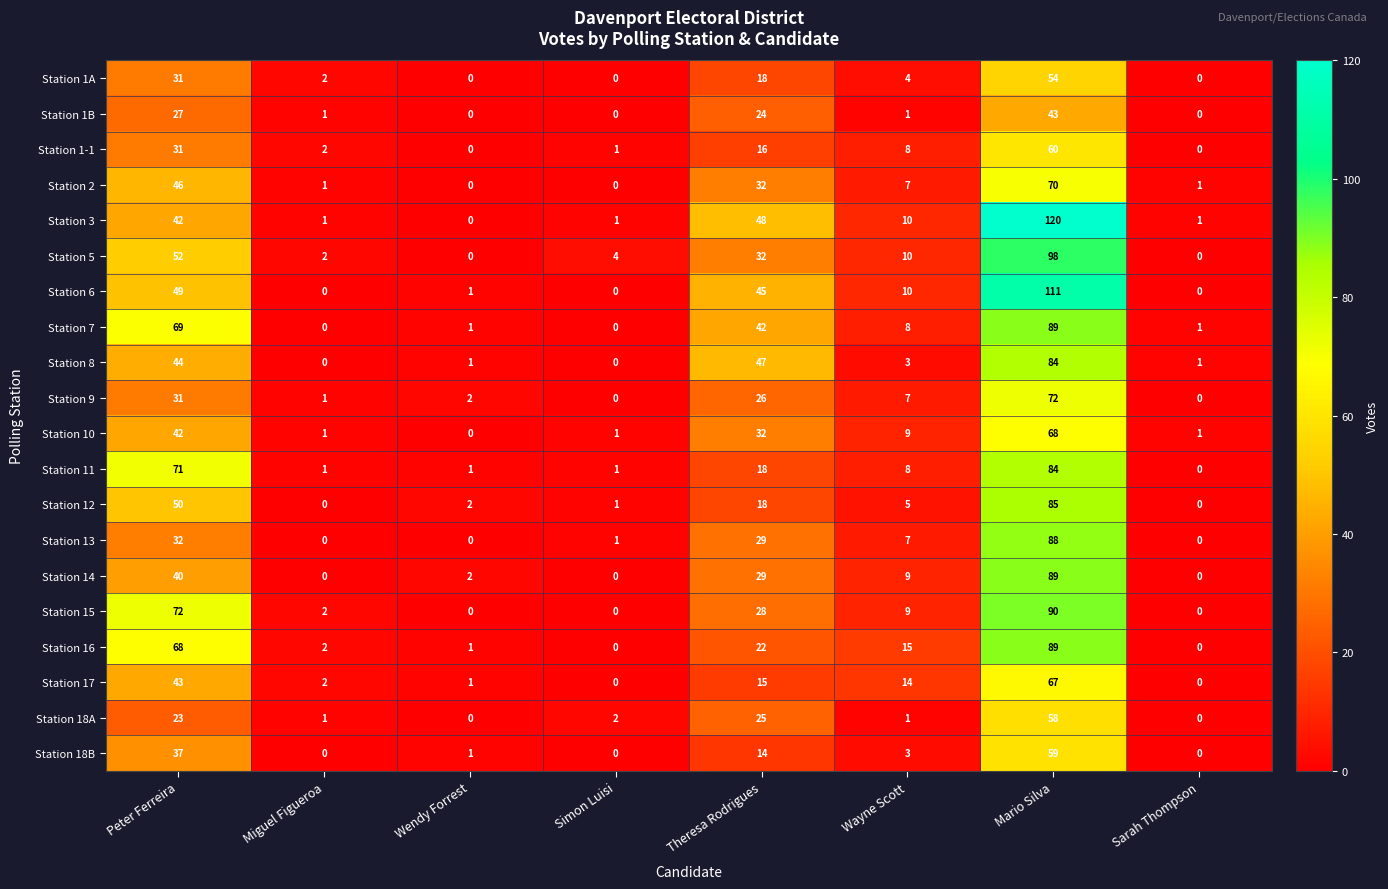

What is the total value across all series at Sarah Thompson?

5